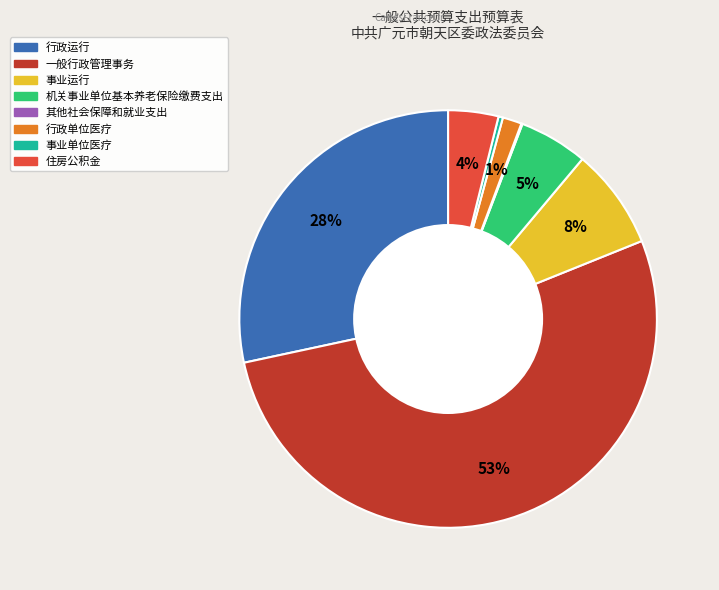

What is the largest slice in the pie chart?

一般行政管理事务